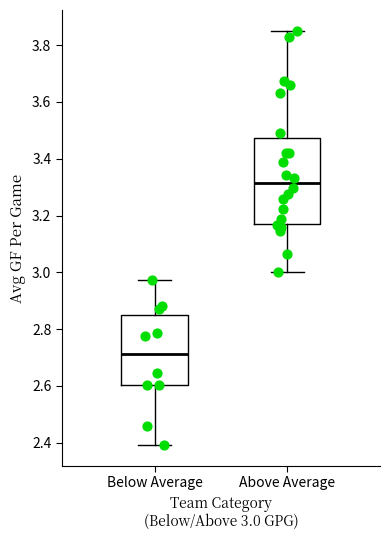

Which box is the tallest, from its lower edge to its upper edge?

Above Average